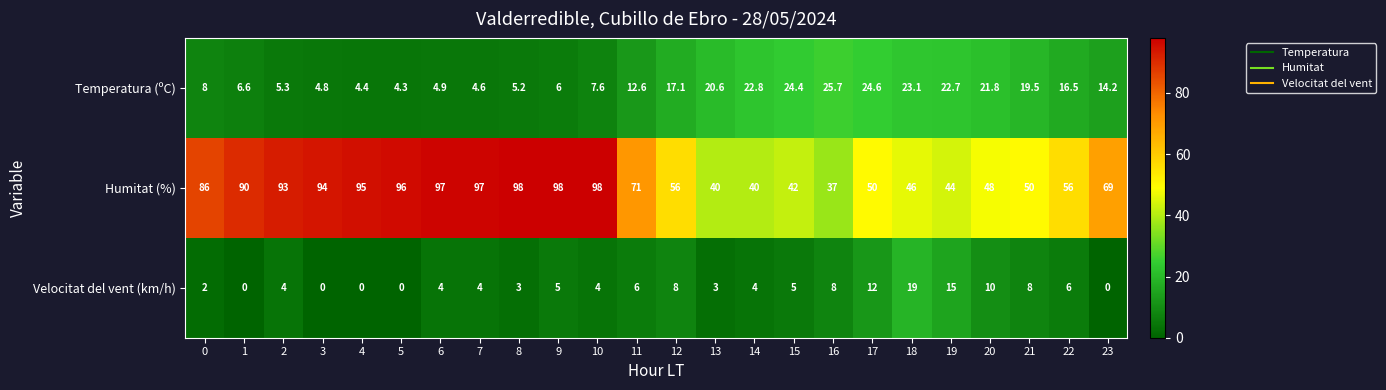

The Velocitat del vent (km/h) series shows 6.0 at 11. True or false?

True